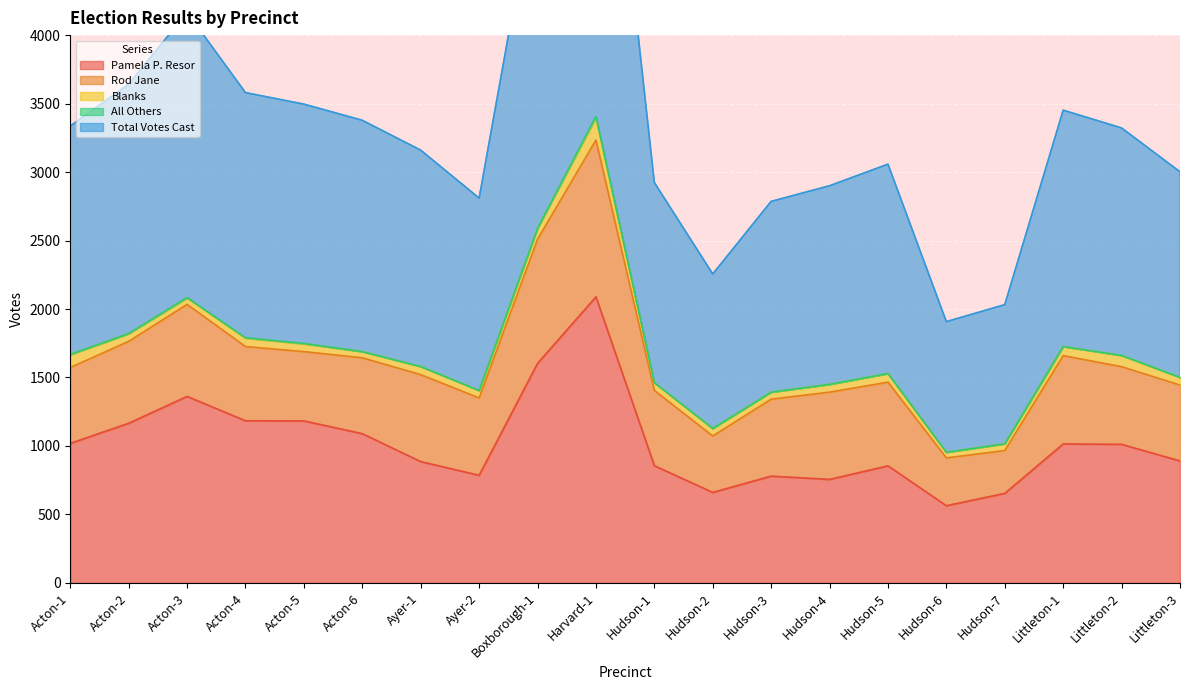

Which series has the largest total across all categories?

Total Votes Cast